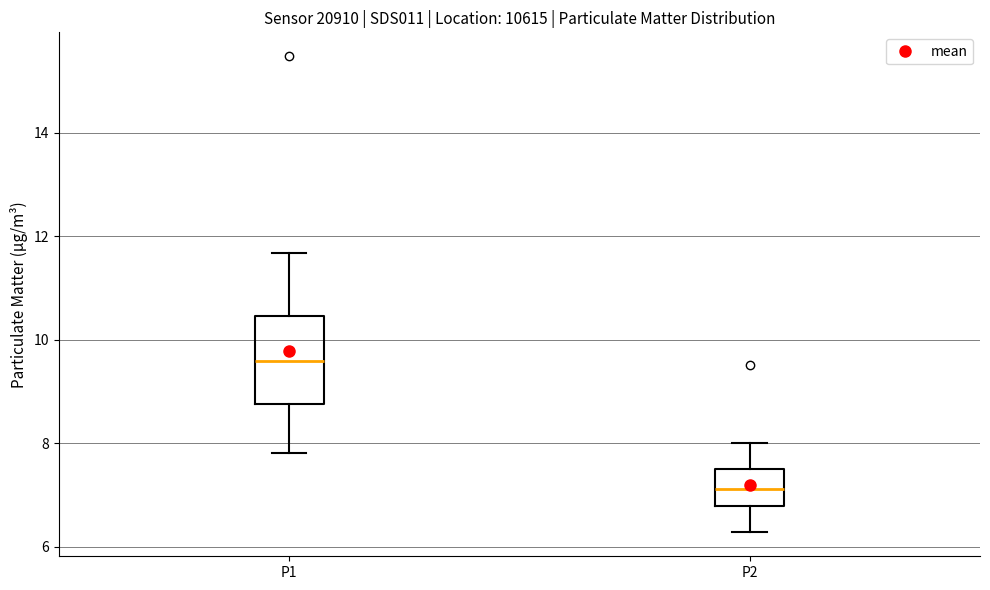

Which box has the highest median line?

P1